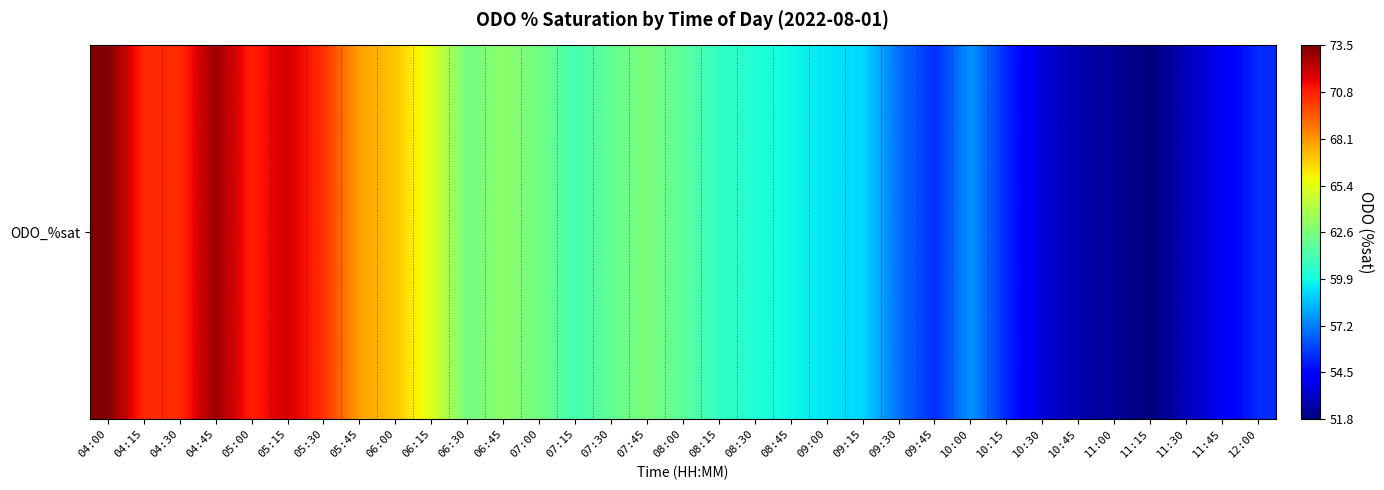

What is the difference between the maximum and second lowest values?

21.2